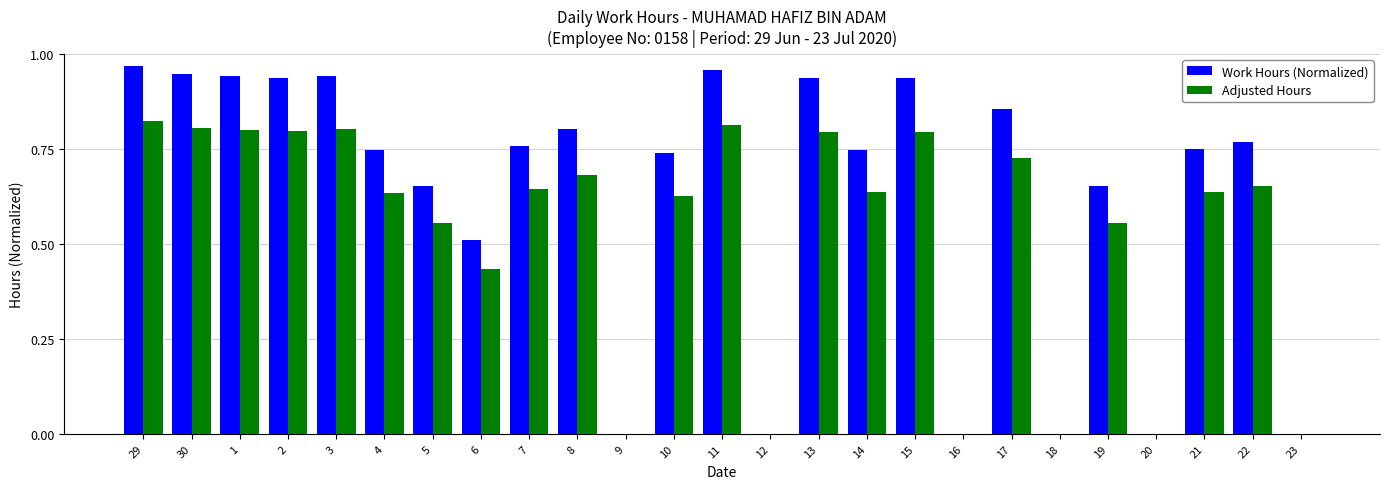

At which category is the sum across all series the highest?

29